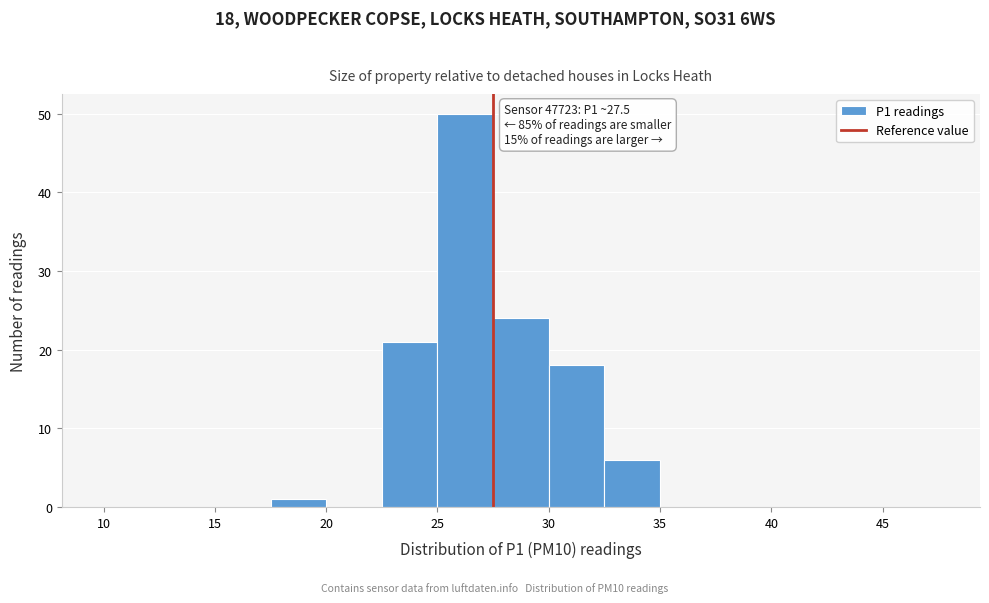

Which range on the x-axis has the tallest bar?

25.0 to 27.5